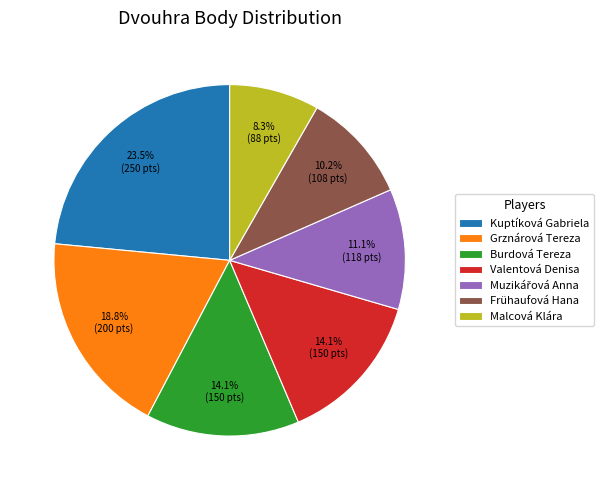

To the nearest percent, what is the combined percentage of Frühaufová Hana and Grznárová Tereza?

29%